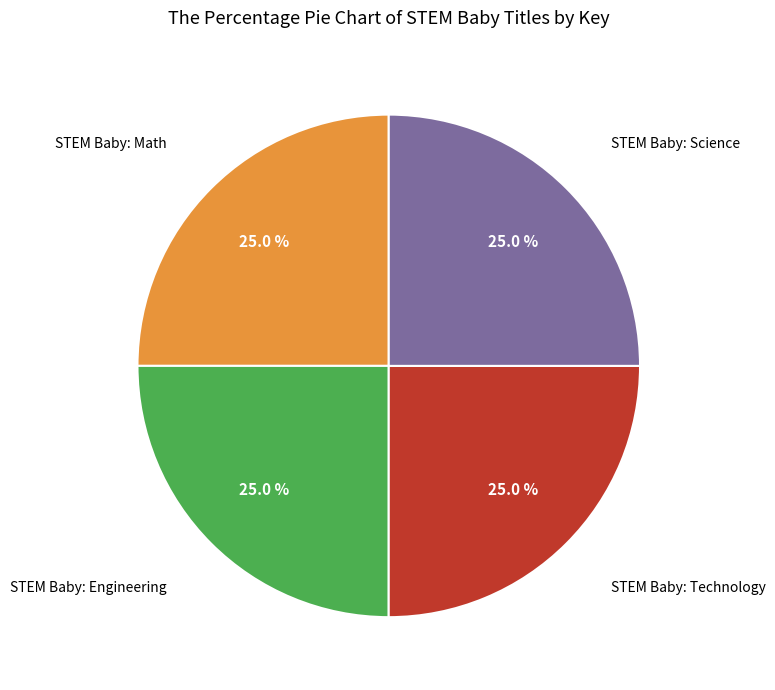

Does any single category account for the majority?

No